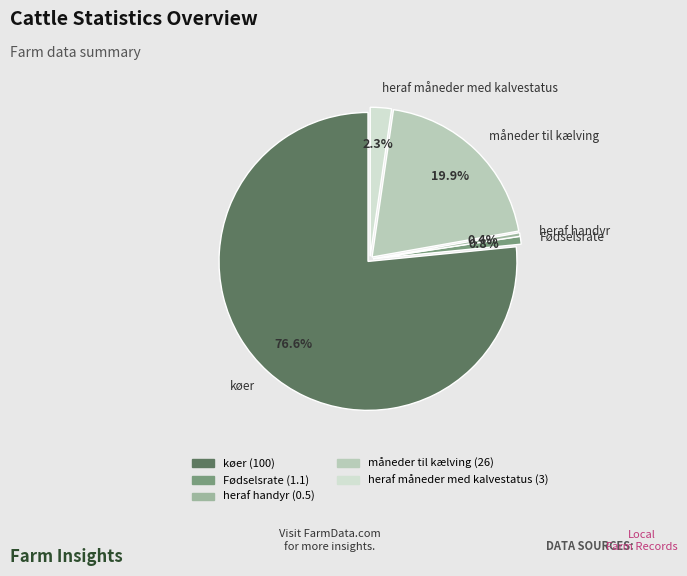

Count the number of slices in the pie.

5